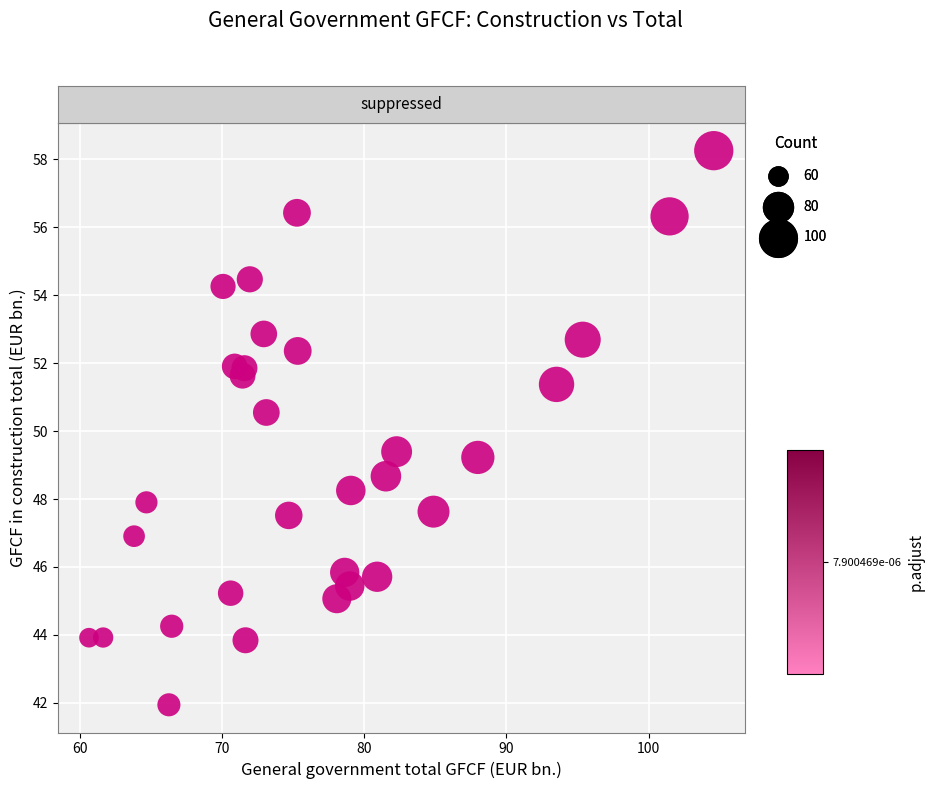

What is the range of X values (max minus min)?

43.9